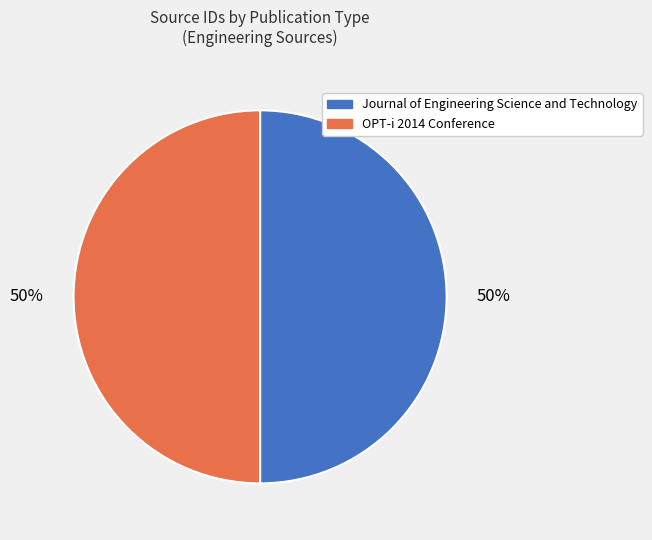

True or false: Journal of Engineering Science and Technology accounts for 50% of the total.

True